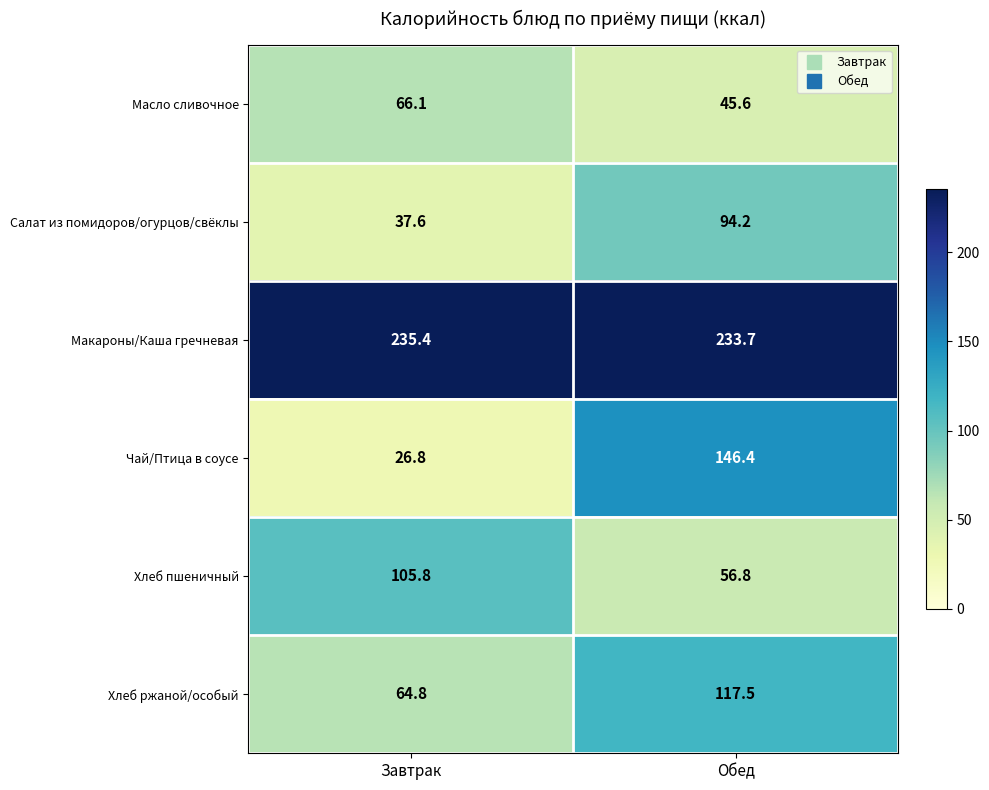

The Макароны/Каша гречневая series shows 235.4 at Завтрак. True or false?

True